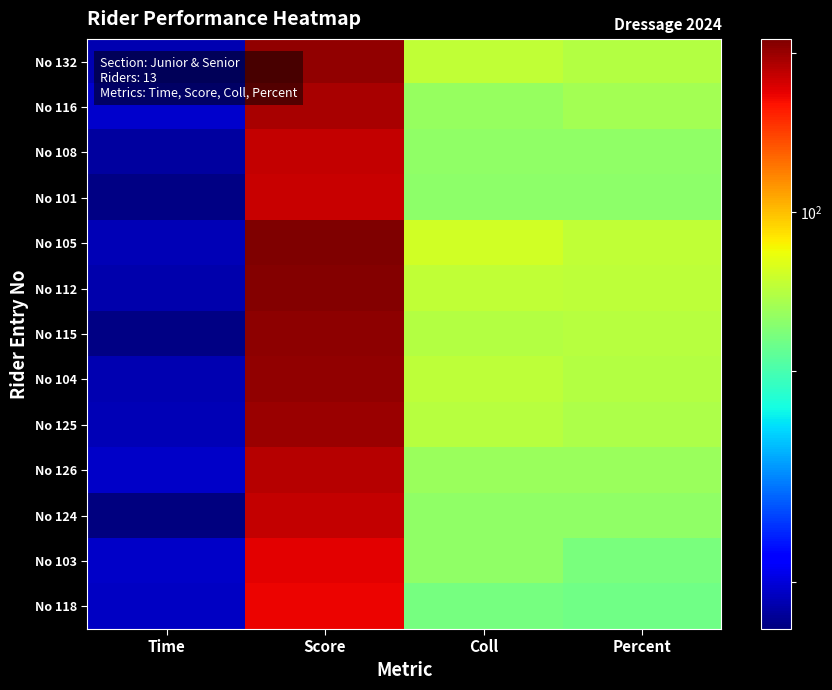

At Time, list the series in order from largest to smallest.

No 116, No 126, No 103, No 118, No 105, No 125, No 104, No 132, No 112, No 108, No 101, No 115, No 124